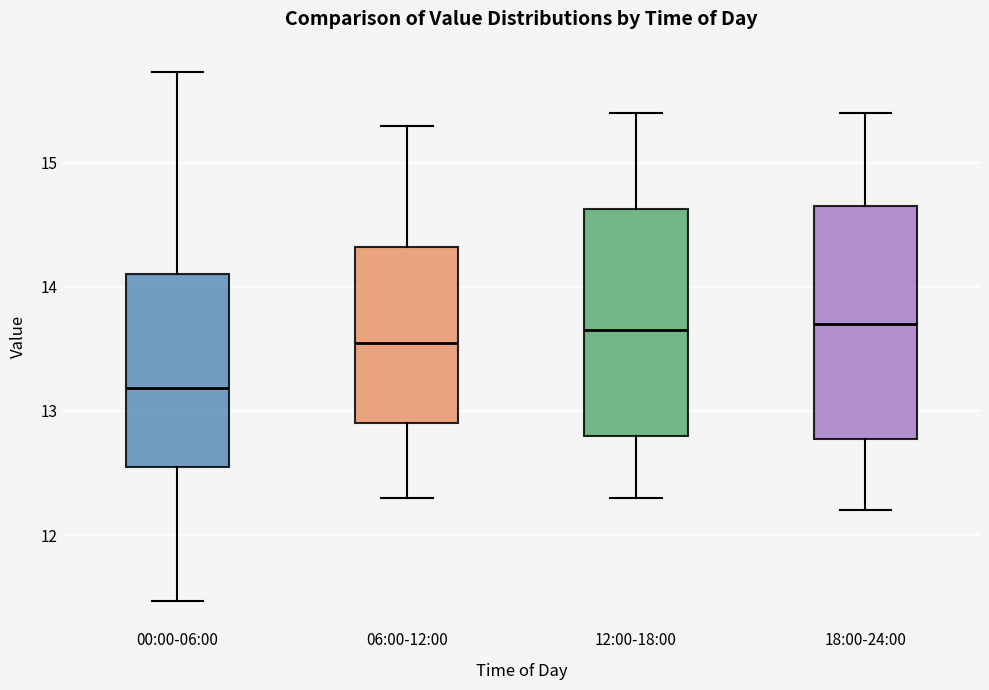

Reading left to right, read every box against the y-axis: the position of its median line, the range the box covers, and the ends of its whiskers. The values are not printed on the chart, so give them approximately, as read against the axis.

00:00-06:00: median 13.2, box 12.6 to 14.1, whiskers 11.5 to 15.7
06:00-12:00: median 13.6, box 12.9 to 14.3, whiskers 12.3 to 15.3
12:00-18:00: median 13.7, box 12.8 to 14.6, whiskers 12.3 to 15.4
18:00-24:00: median 13.7, box 12.8 to 14.7, whiskers 12.2 to 15.4